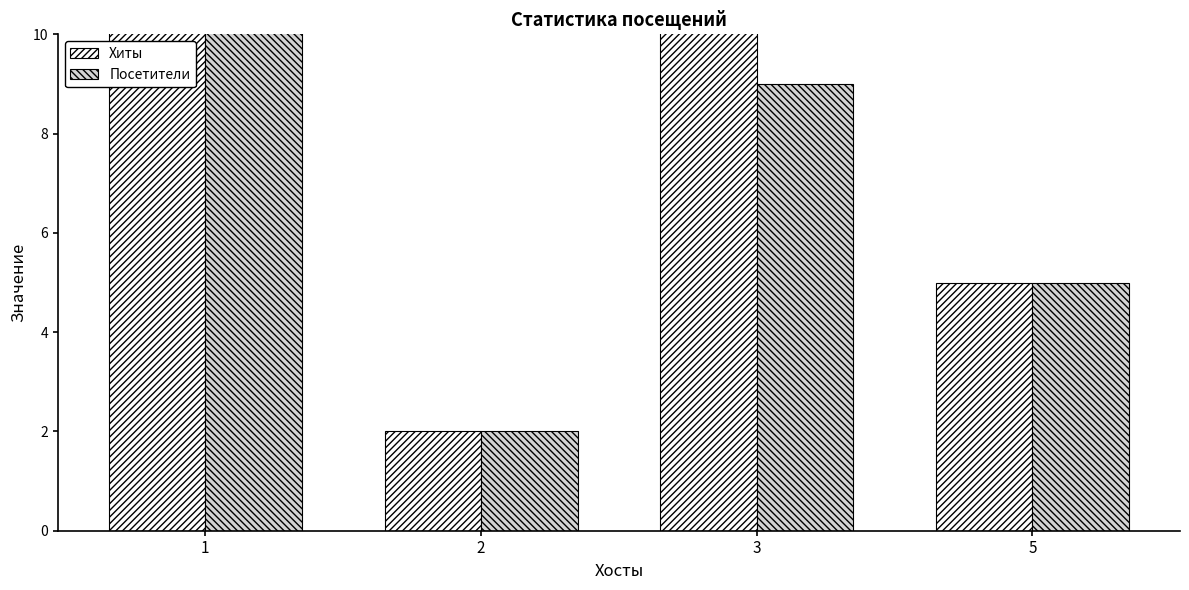

What is the value of the Хиты bar at the 3rd from the left?

16